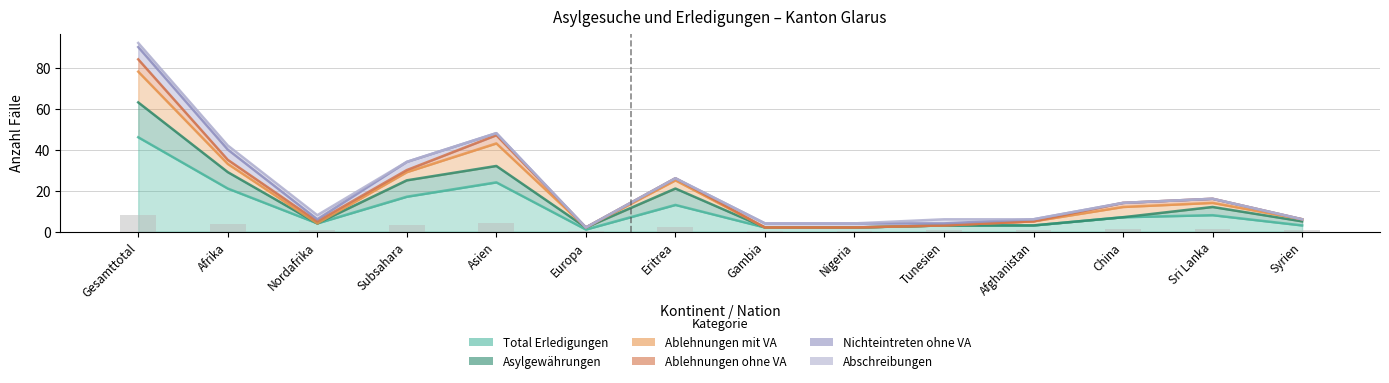

Is the value of Ablehnungen ohne VA at Afrika greater than the value of Total Erledigungen at Nigeria?

No